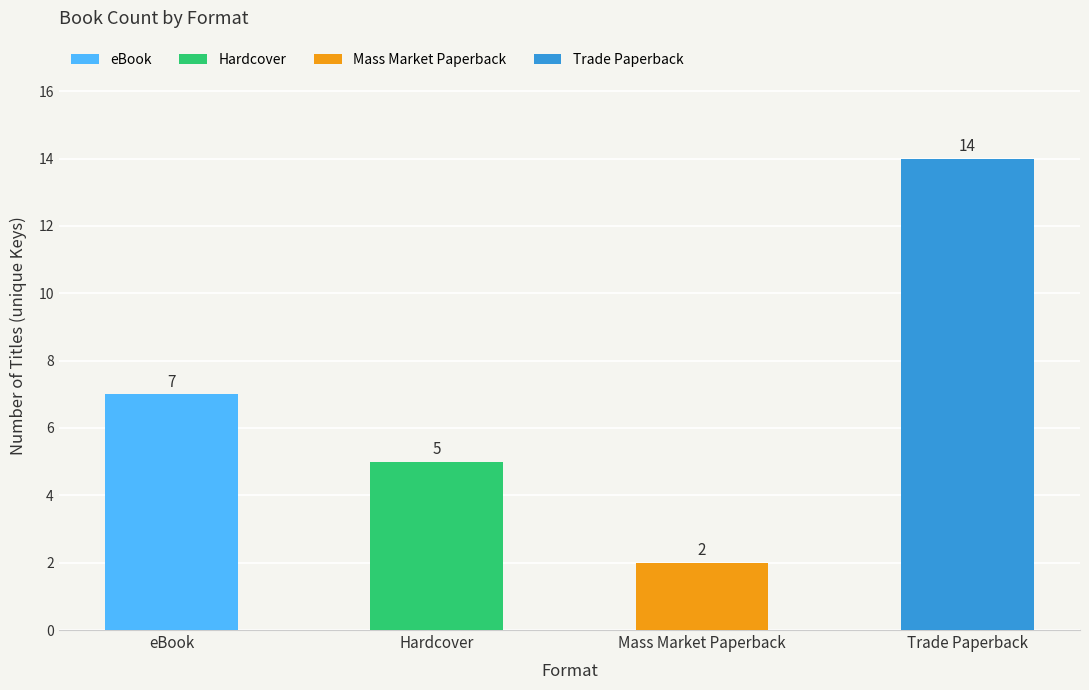

At which category does the chart reach its peak across all series?

Trade Paperback